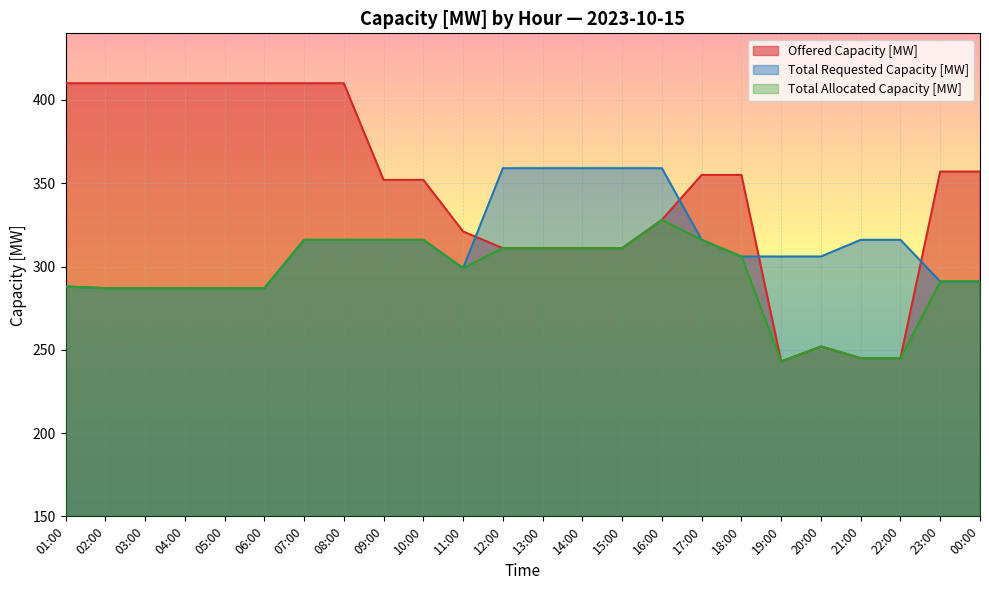

What is the value of the Total Requested Capacity [MW] point at the 15th from the left?

359